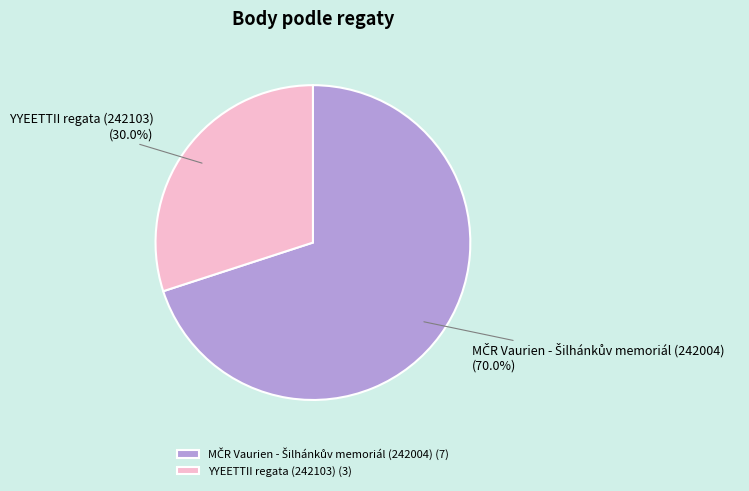

What portion of the pie excludes YYEETTII regata (242103)?

70.0%